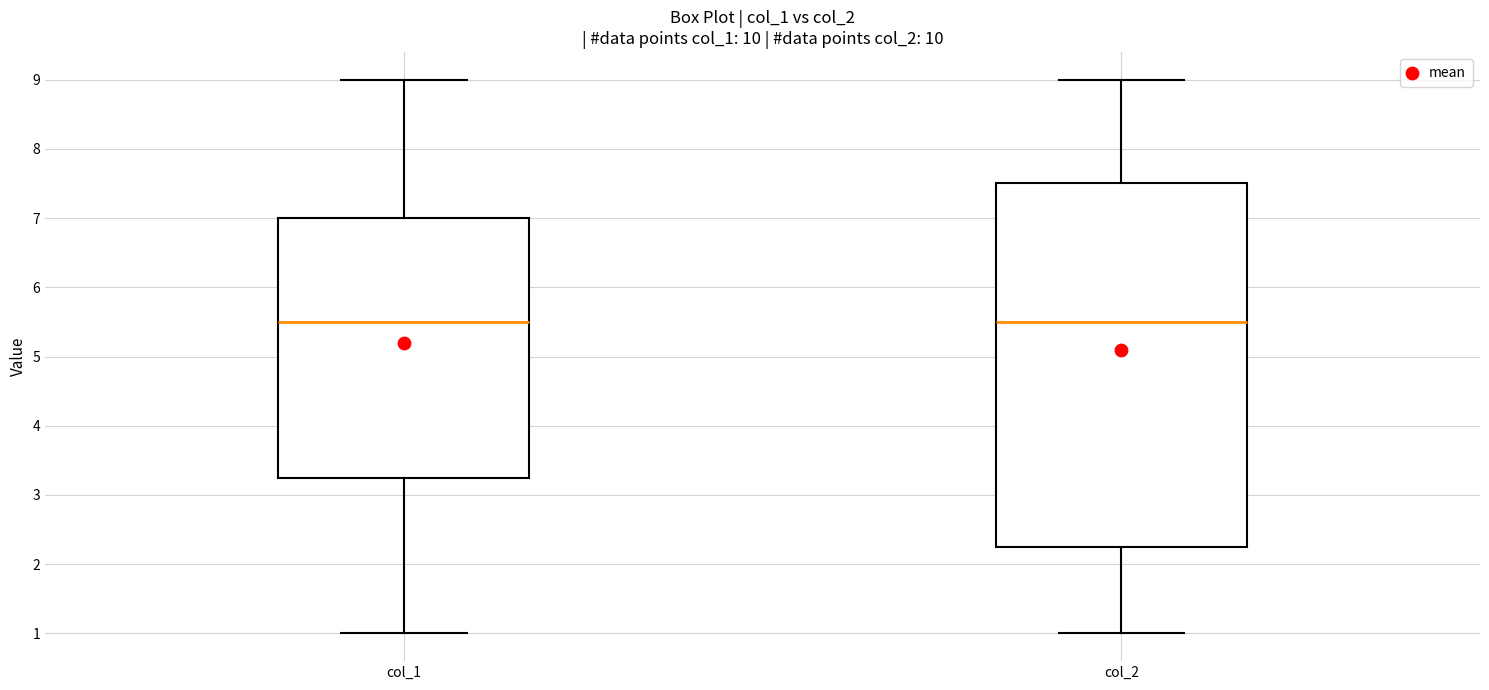

Reading left to right, read every box against the y-axis: the position of its median line, the range the box covers, and the ends of its whiskers. The values are not printed on the chart, so give them approximately, as read against the axis.

col_1: median 5.5, box 3.3 to 7.0, whiskers 1.0 to 9.0
col_2: median 5.5, box 2.3 to 7.5, whiskers 1.0 to 9.0